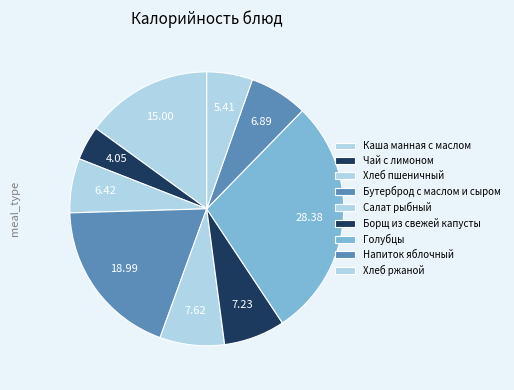

Approximately how many times larger is the value at Хлеб пшеничный compared to Салат рыбный?

0.8